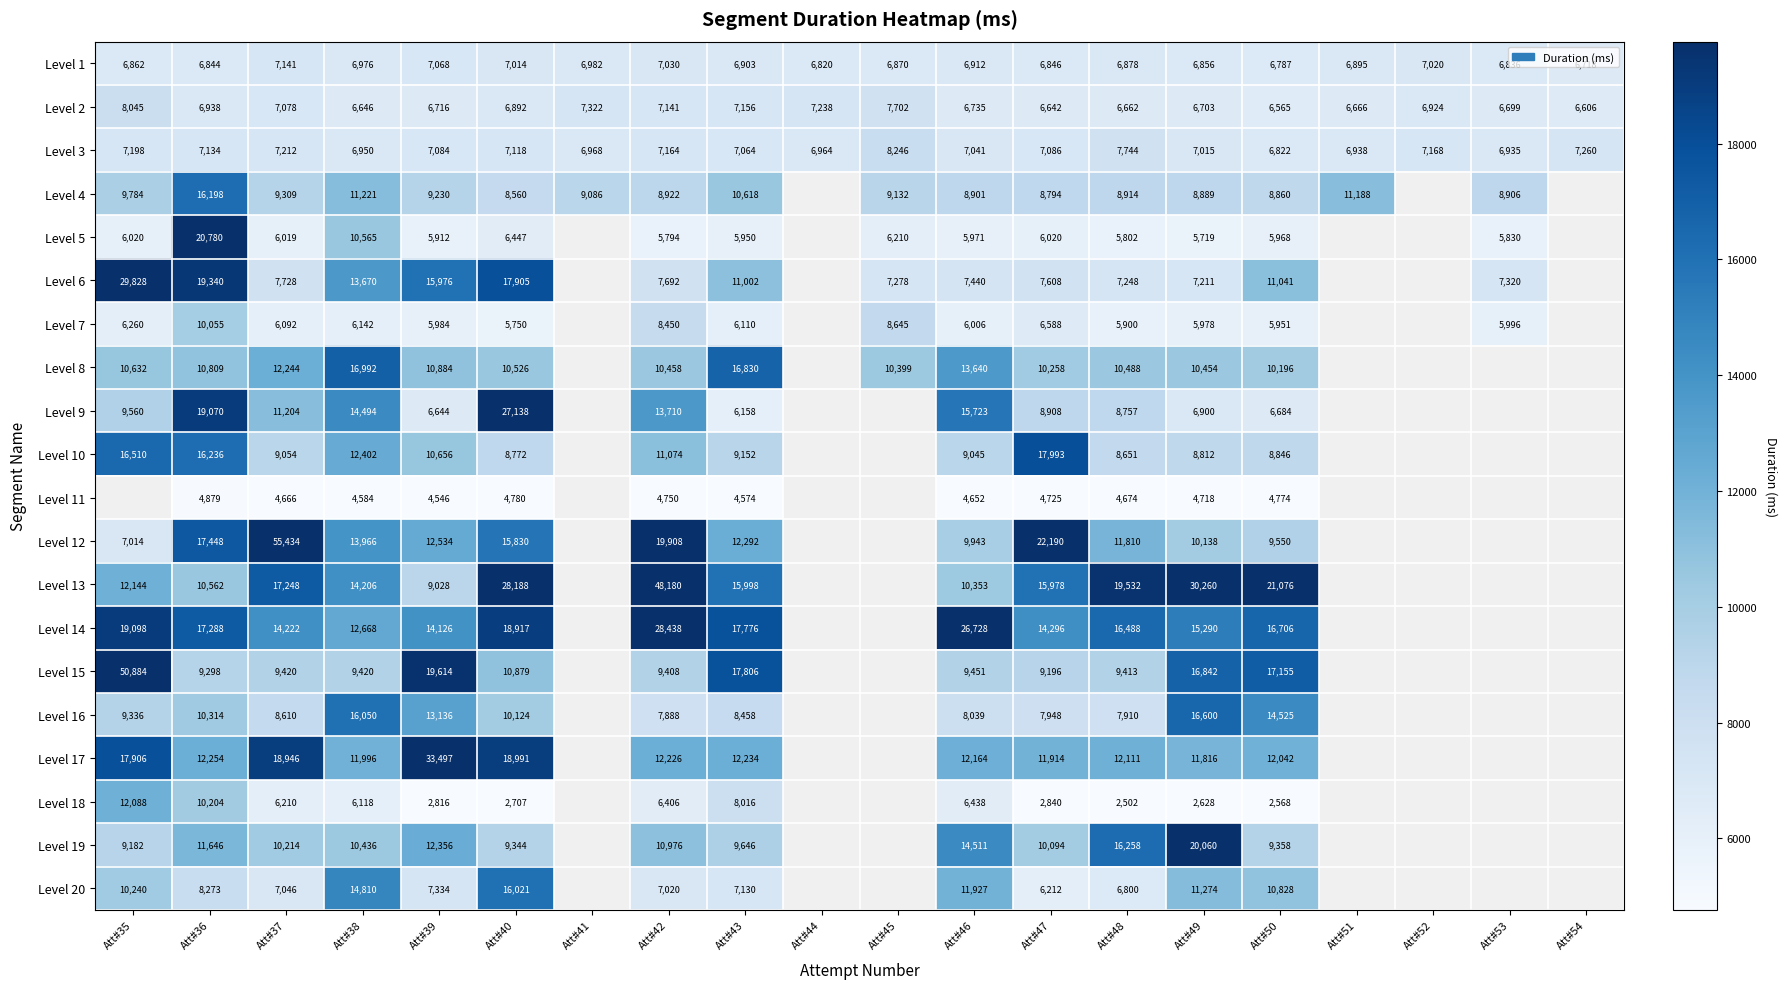

What is the difference between the maximum and minimum values in the Level 1 series?

423